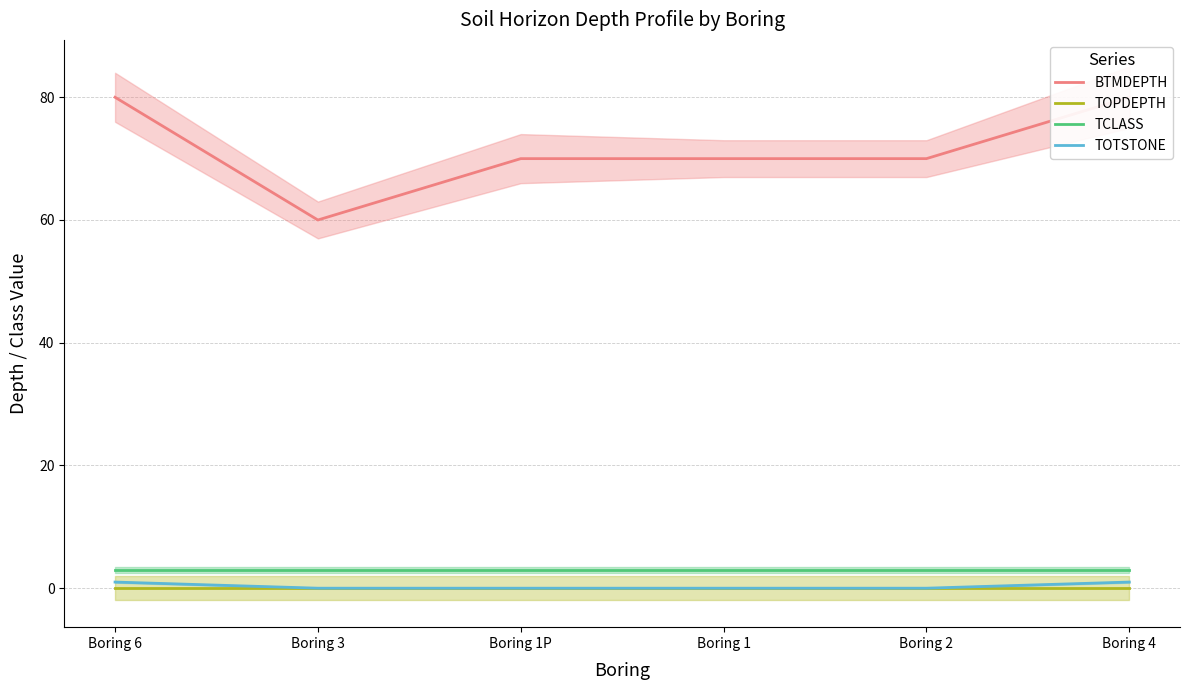

True or false: TOPDEPTH and TCLASS intersect in this chart.

False